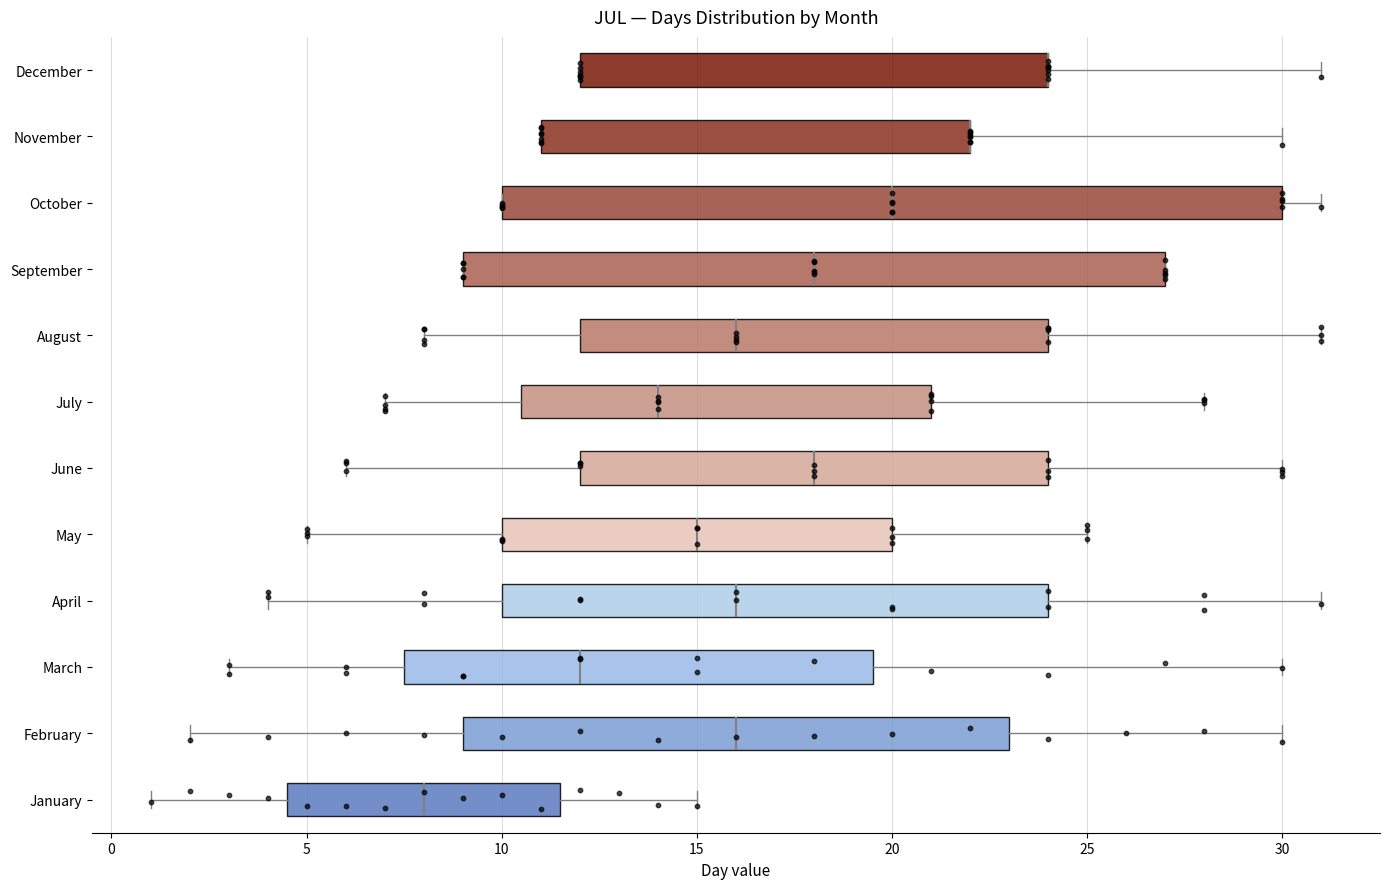

Which box is the widest, from its left edge to its right edge?

October